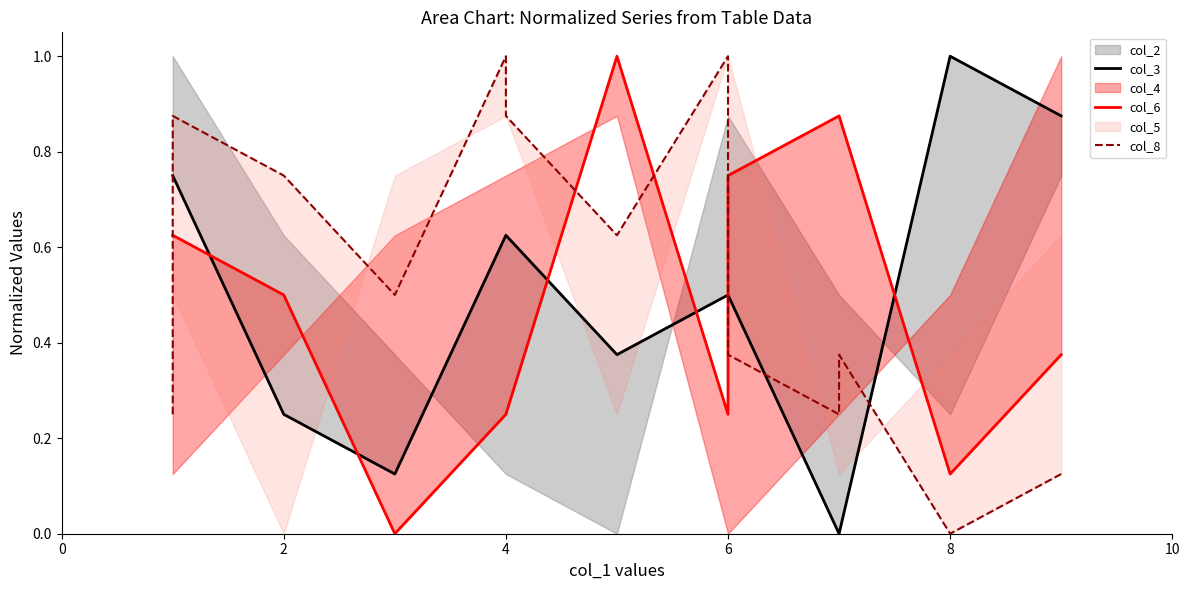

How many interior local valleys does the col_8 series have?

1